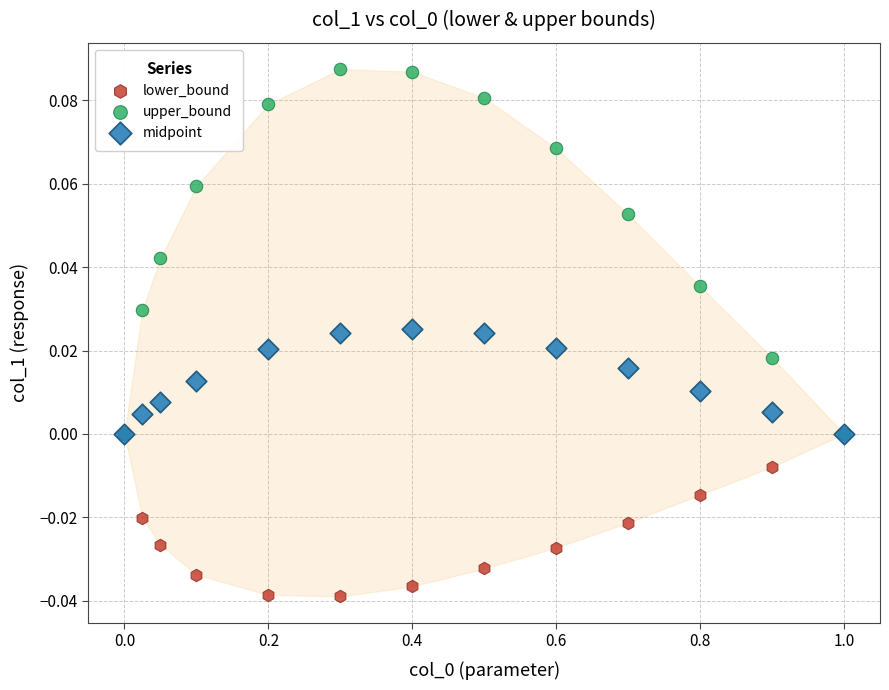

What are all the series names shown in the legend?

lower_bound, upper_bound, midpoint